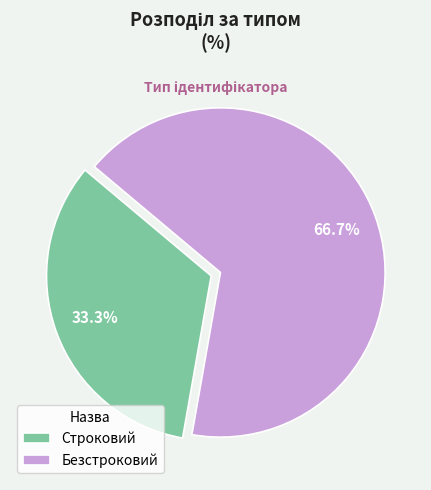

Which slice represents more than half of the pie?

Безстроковий